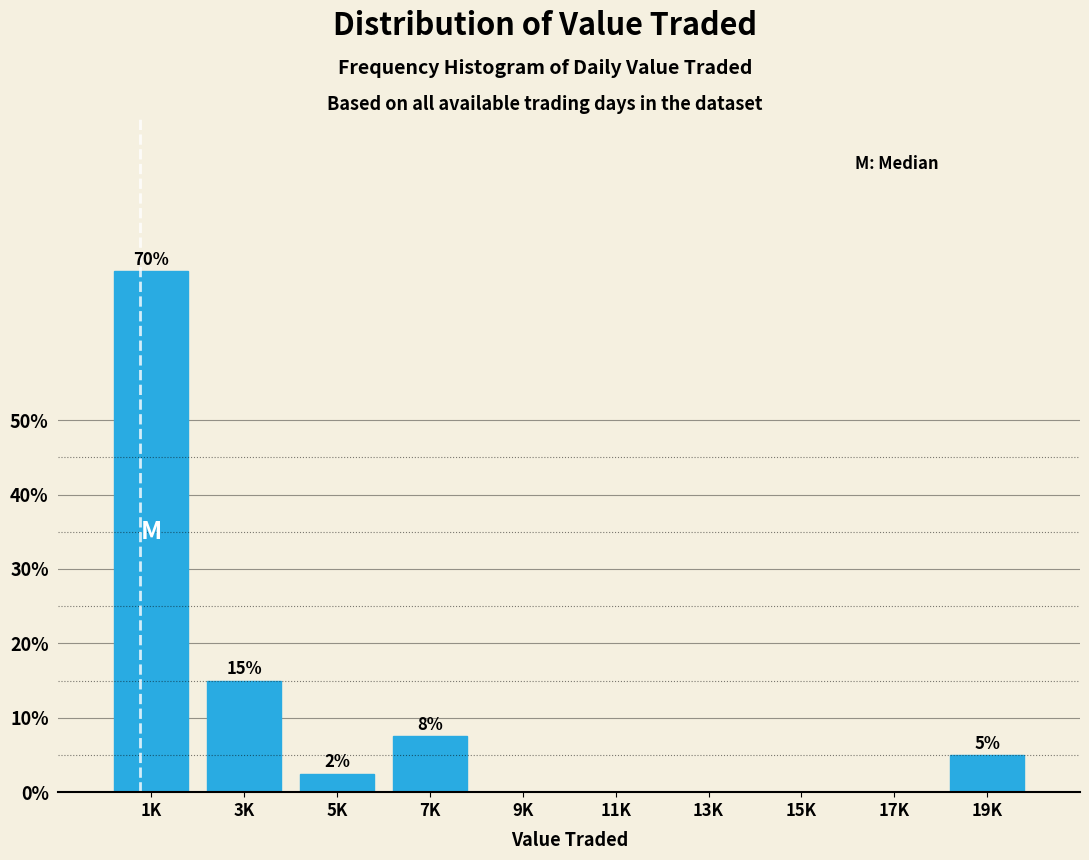

Read the value at 1K.

70.0